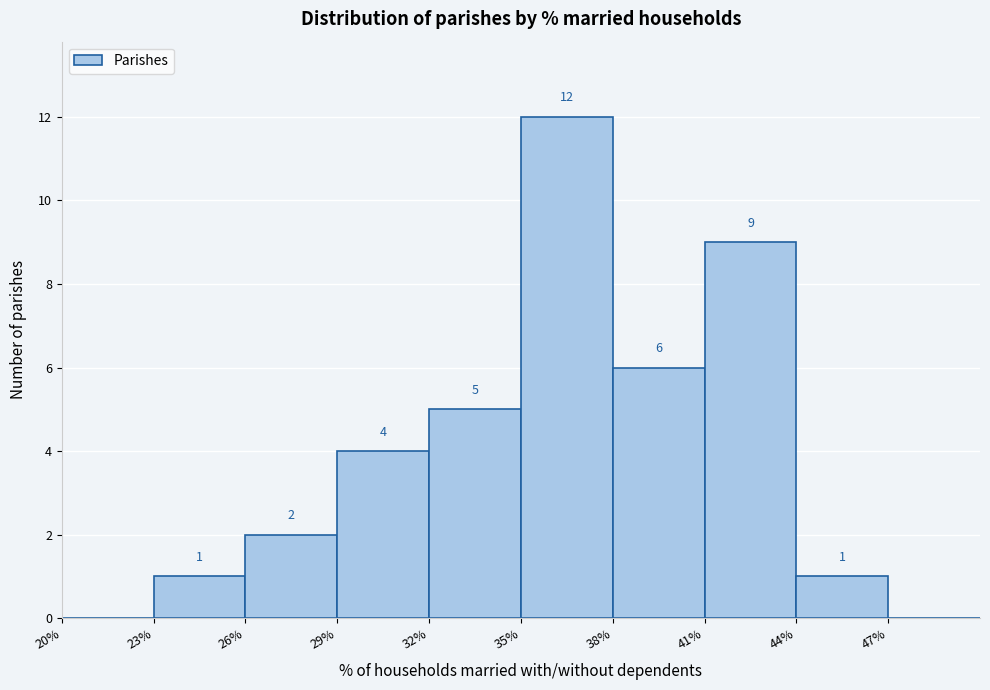

Over which range of the x-axis is the bar tallest?

35 to 38